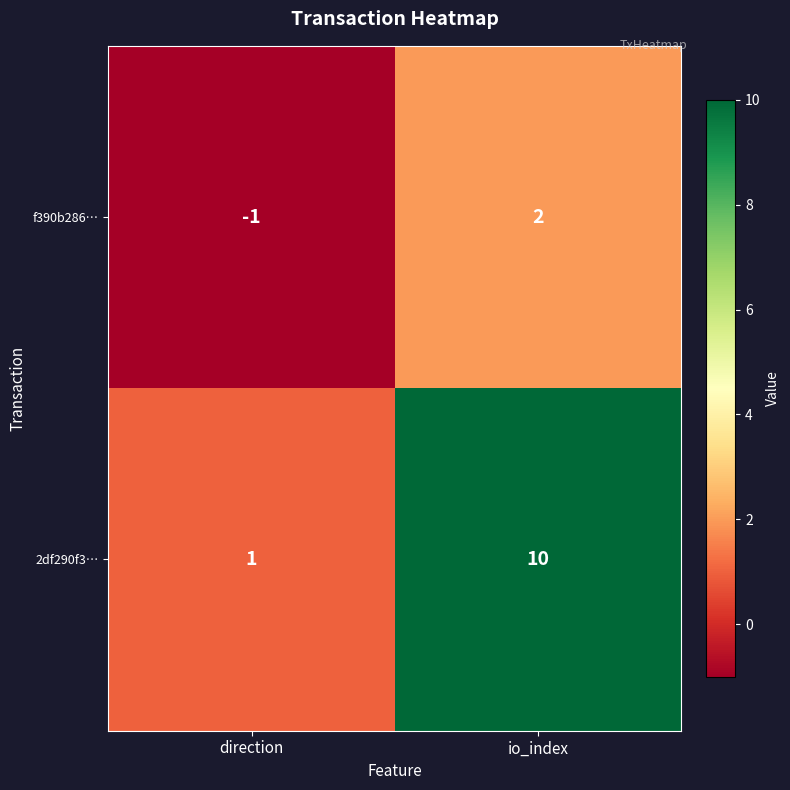

Rank the series at io_index from highest to lowest value.

2df290f3…, f390b286…